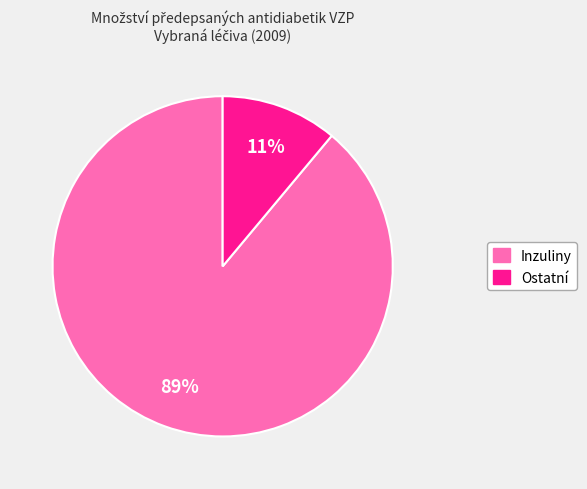

Is there a majority slice in this chart?

Yes